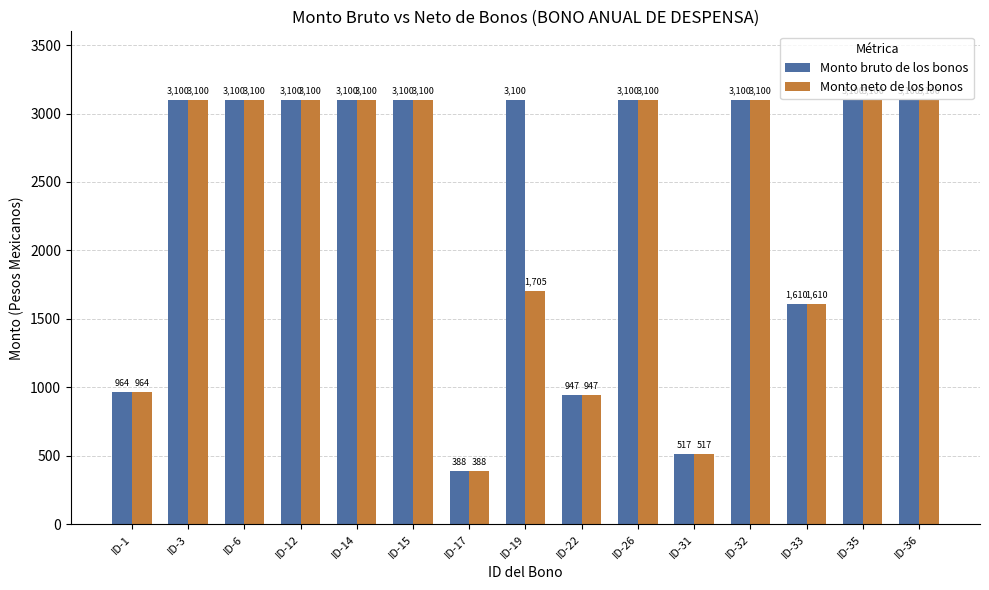

What is the difference between the second highest and minimum values in the Monto bruto de los bonos series?

2712.5